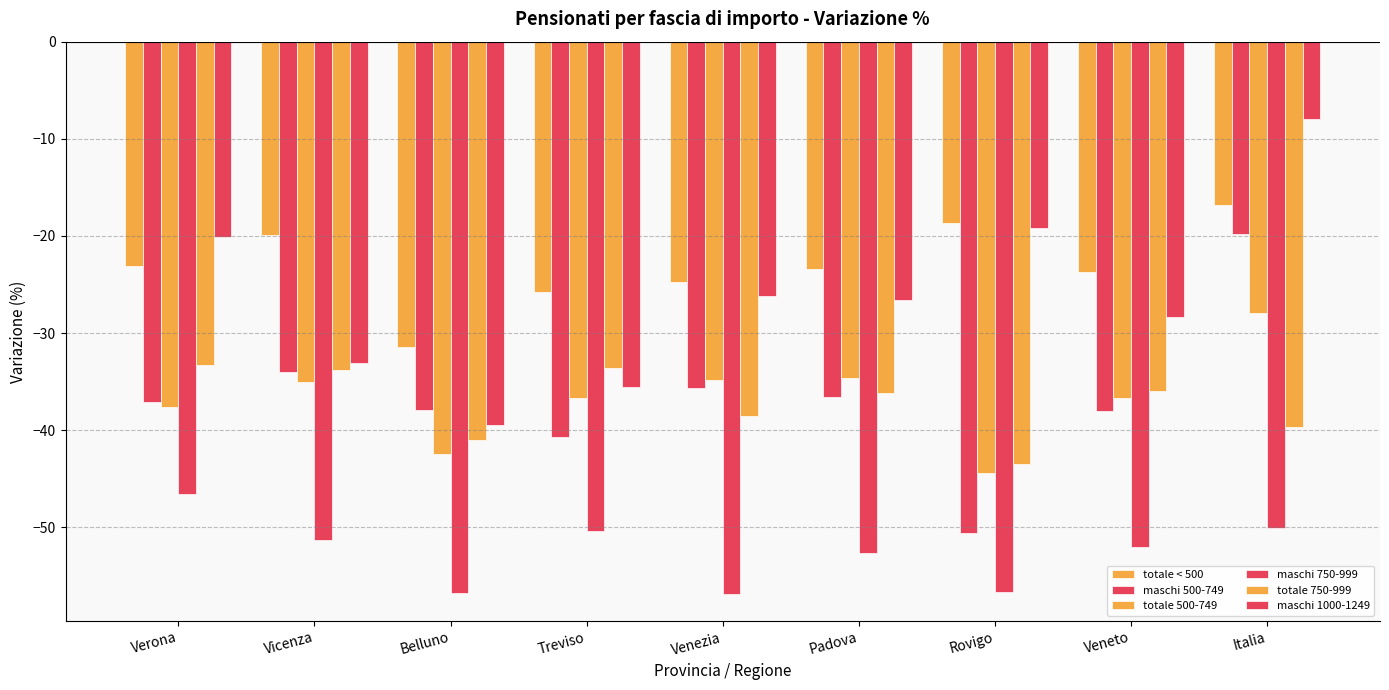

How many data points in maschi 500-749 are above -37?

4